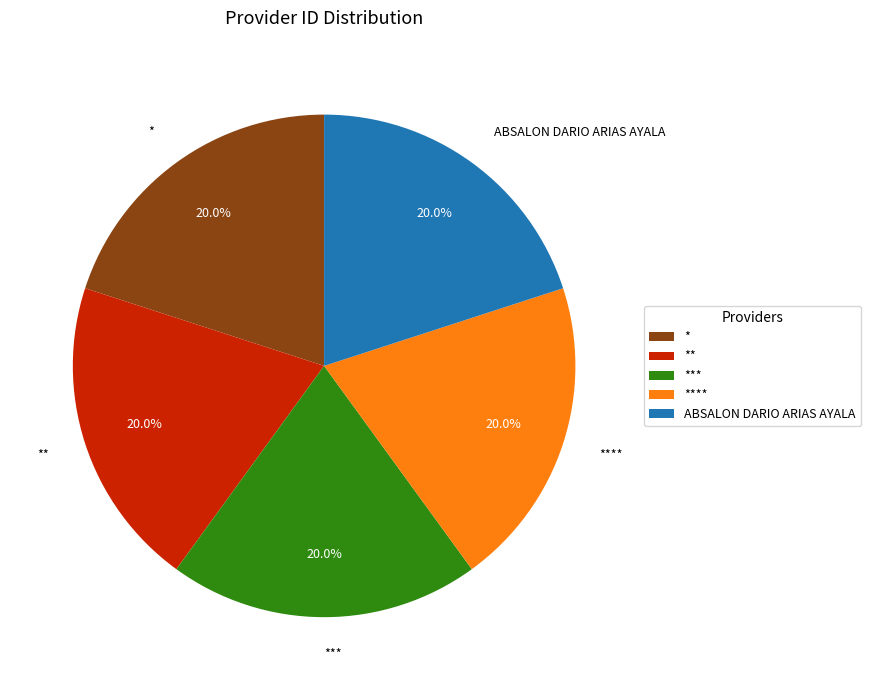

Combined, do * and *** account for over 50%?

No